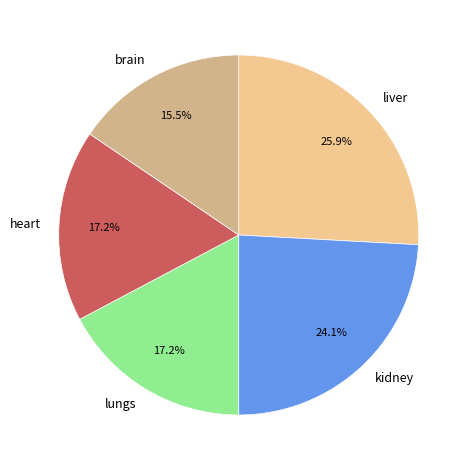

Between heart and kidney, which is larger?

kidney